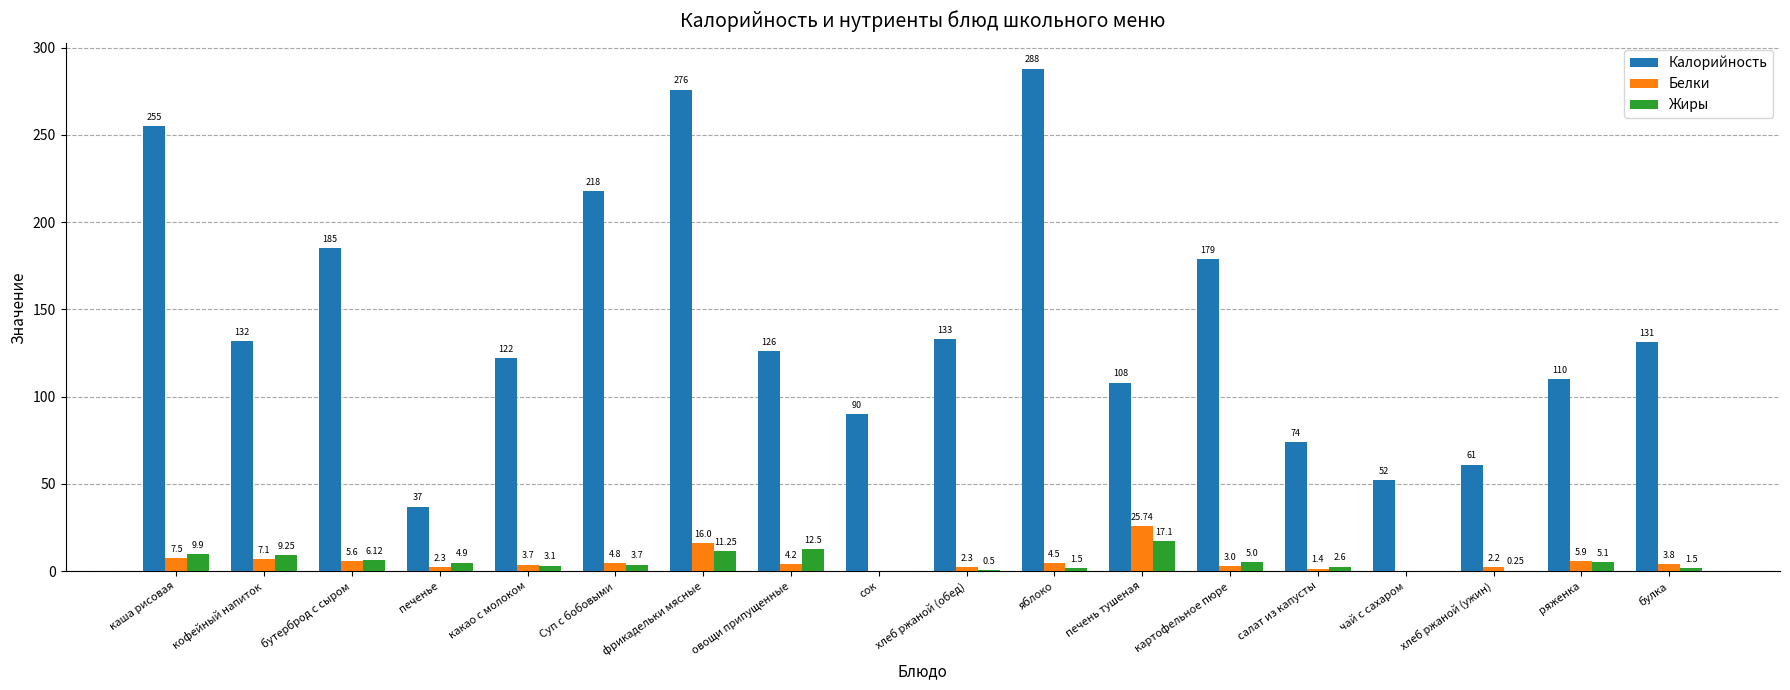

Which series changed the most between печень тушеная and хлеб ржаной (ужин)?

Калорийность